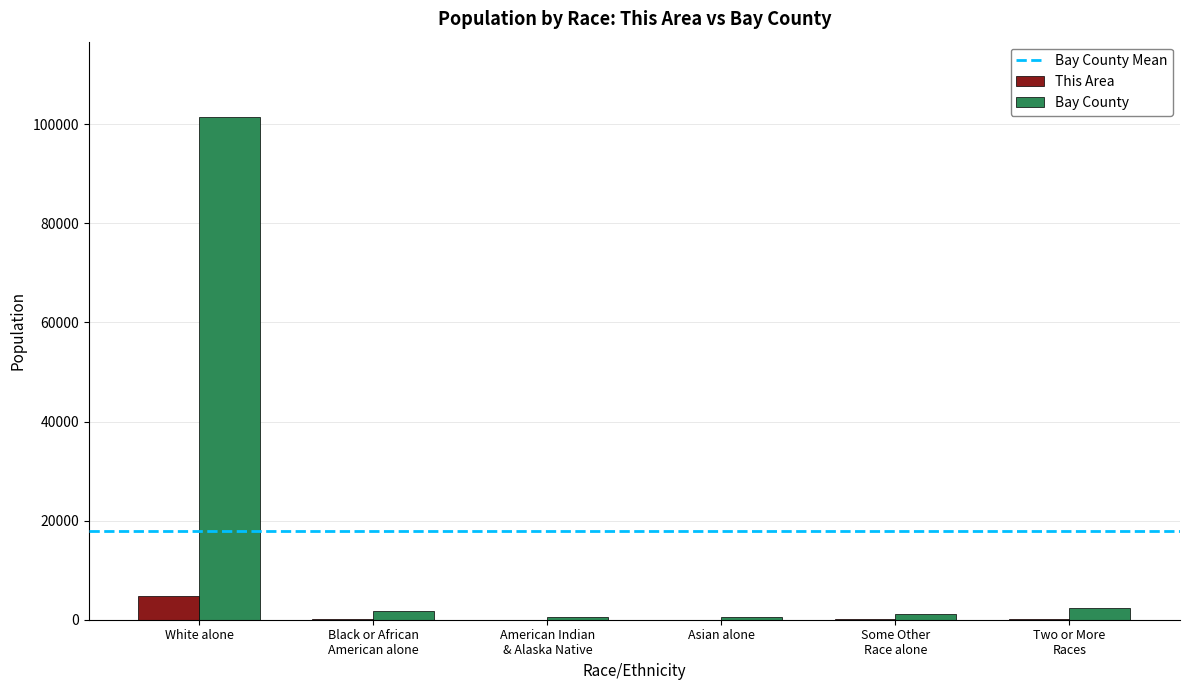

Which series has the largest total across all categories?

Bay County